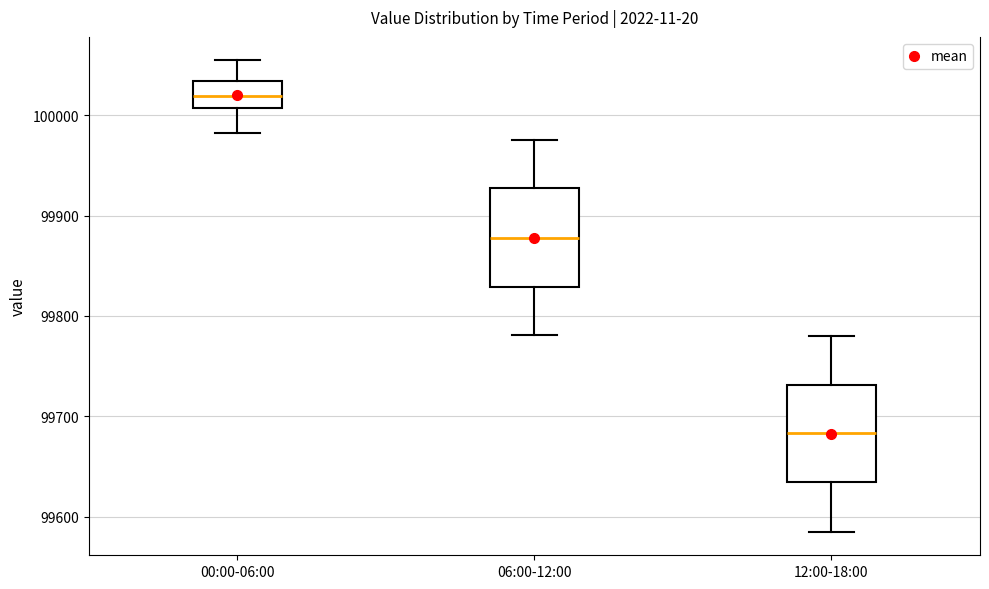

Reading left to right, transcribe this box plot: for each box, give where its median line is, the range the box spans, and where its two whiskers end, as read against the y-axis. The values are not printed on the chart, so give them approximately, as read against the axis.

00:00-06:00: median 100020, box 100010 to 100030, whiskers 99980 to 100050
06:00-12:00: median 99880, box 99830 to 99930, whiskers 99780 to 99980
12:00-18:00: median 99680, box 99630 to 99730, whiskers 99590 to 99780